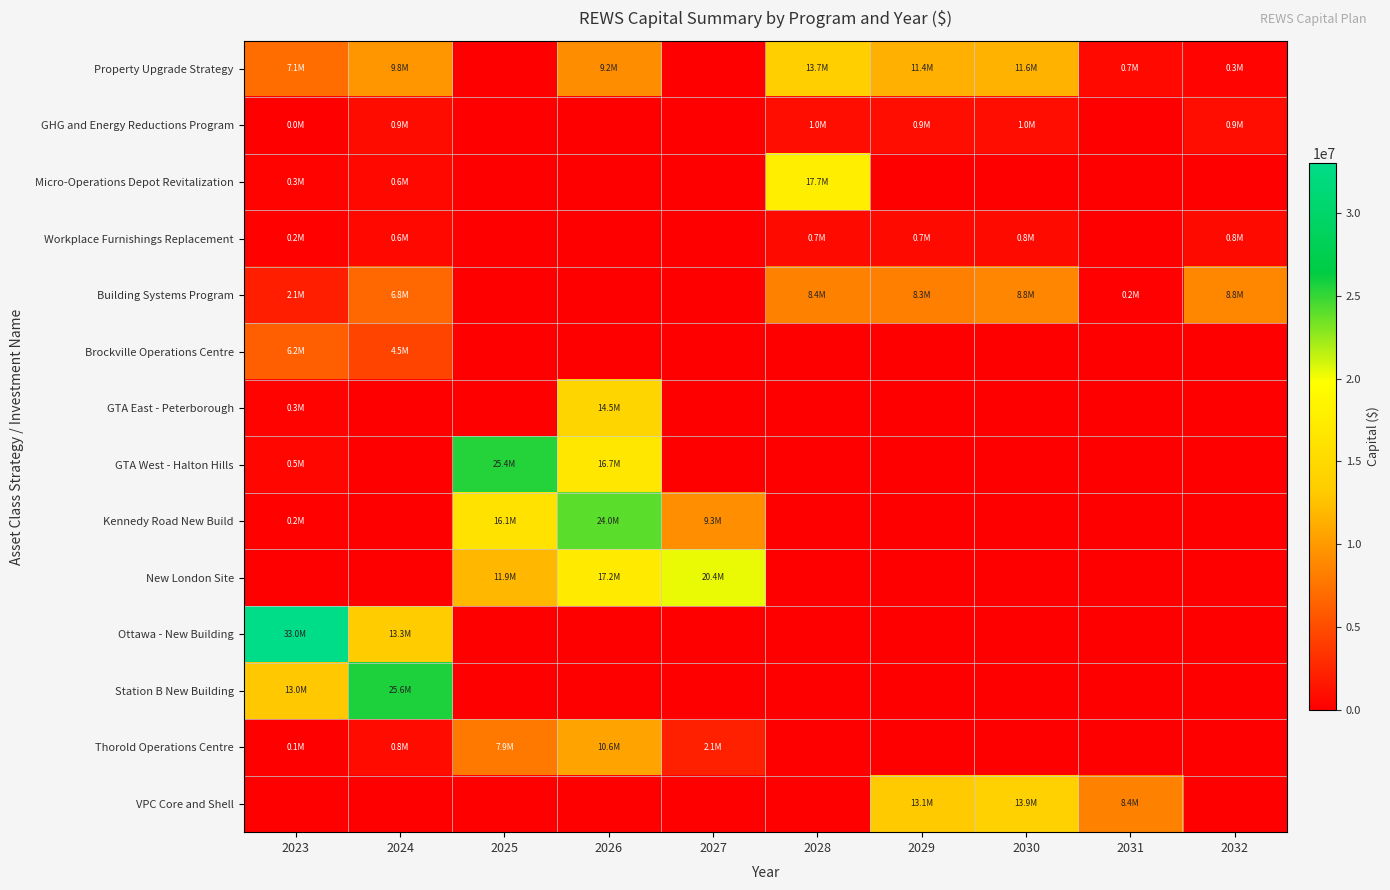

Count the number of categories in the chart.

10